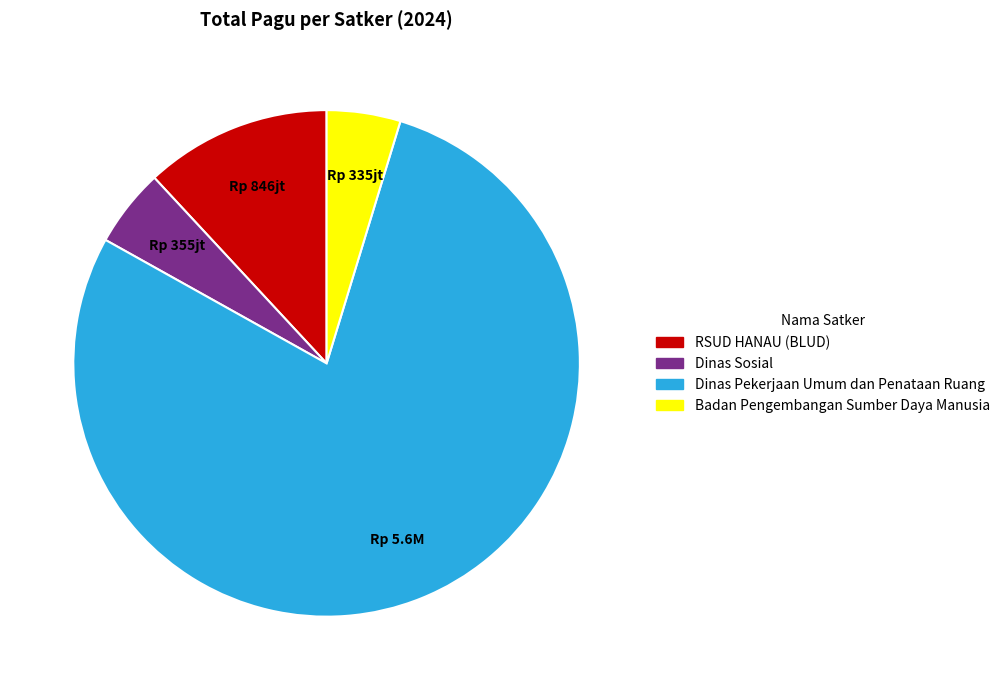

How many segments does this pie chart have?

4